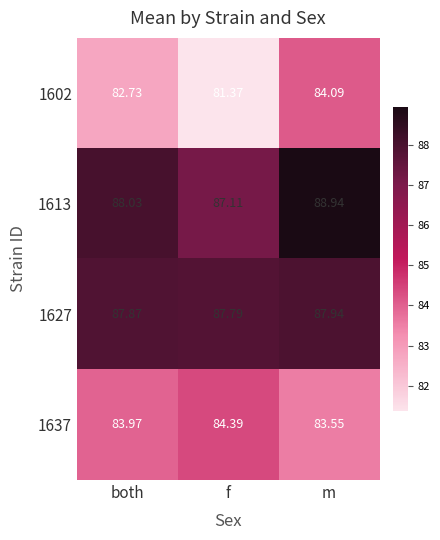

Which series has the largest range (max minus min)?

1602